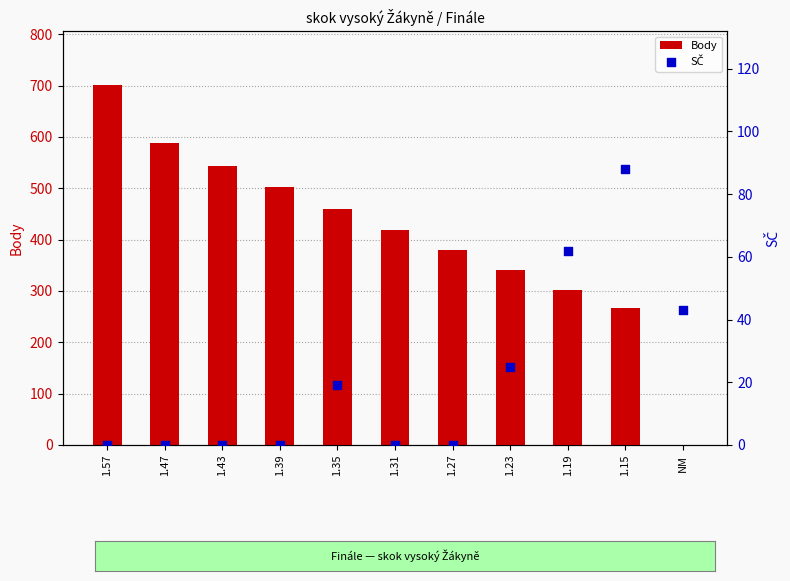

At how many categories does at least one series exceed 662?

1